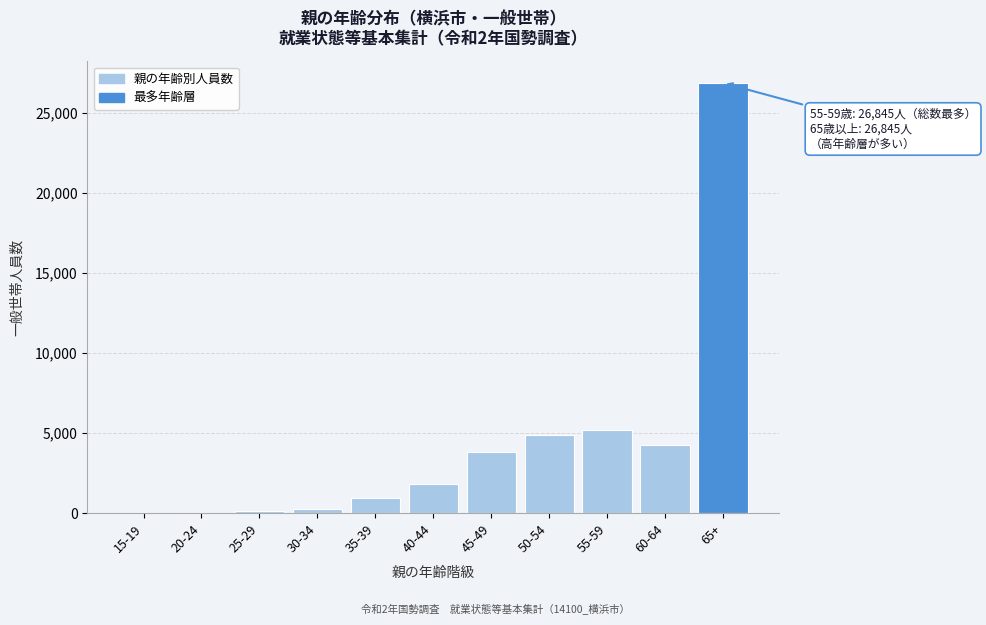

What is the maximum value shown in the chart?

26845